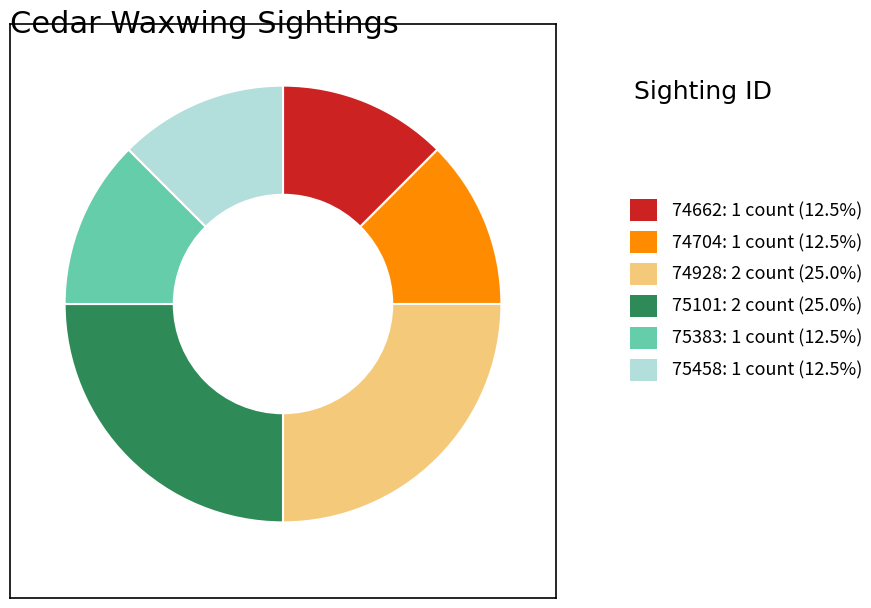

Is there any slice that represents more than half of the pie?

No